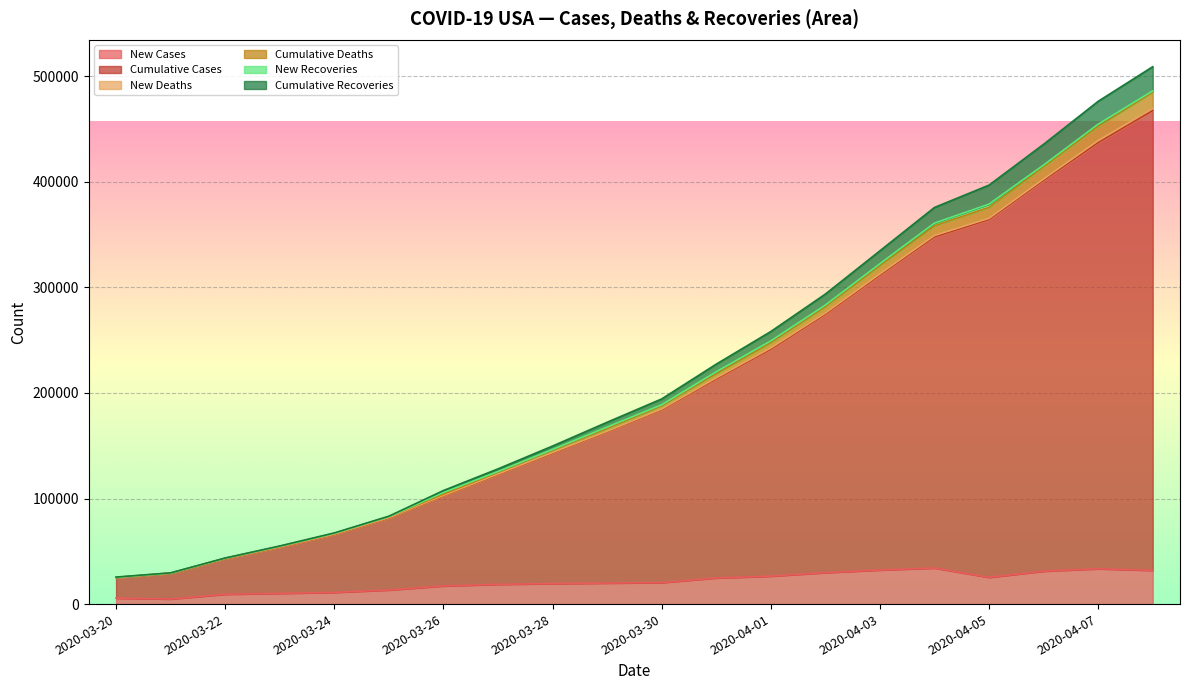

Which series has the largest total across all categories?

Cumulative Cases